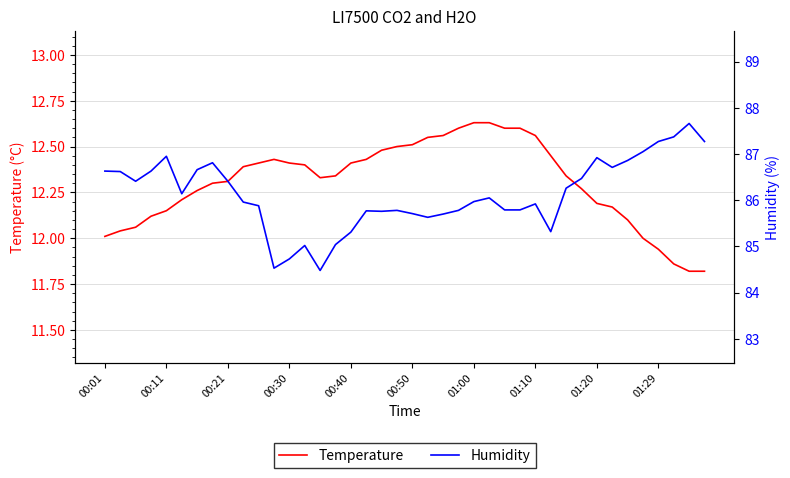

What position from the left is 15?

16